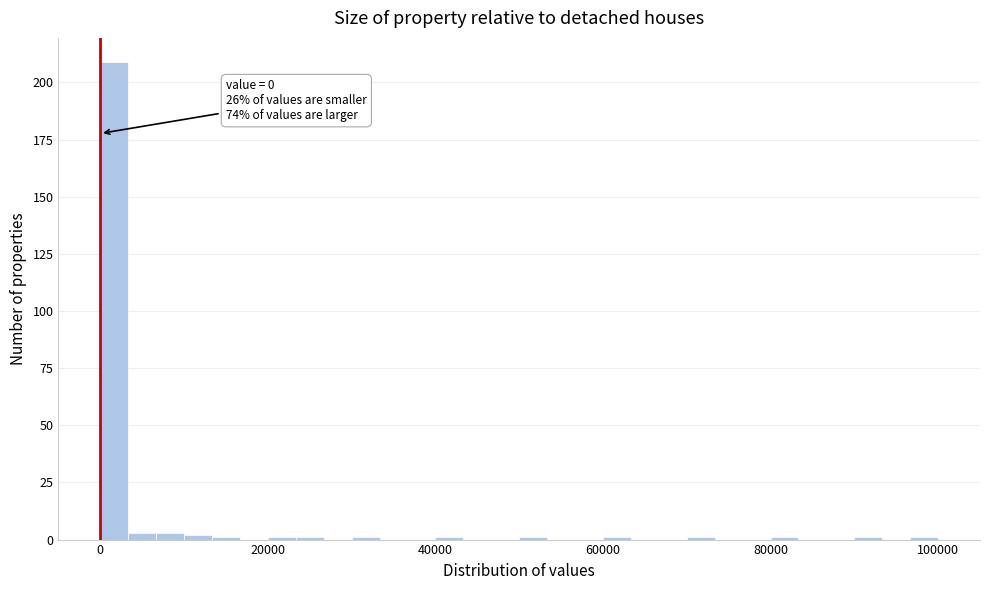

Read against the x-axis, roughly where is the centre of the tallest bar?

2000